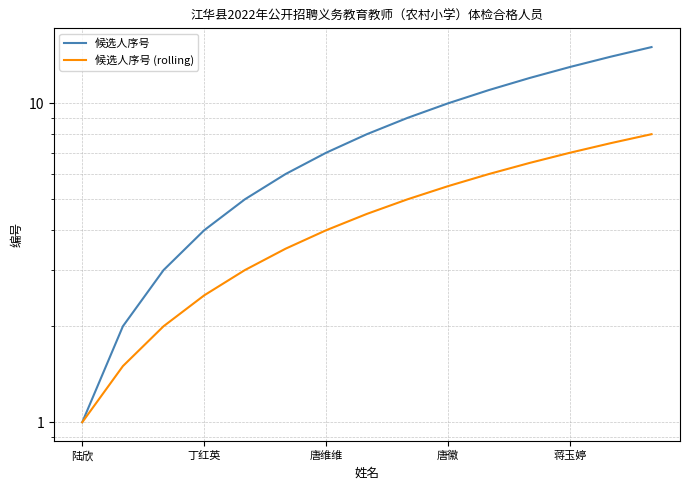

Which series has the widest spread of values?

候选人序号